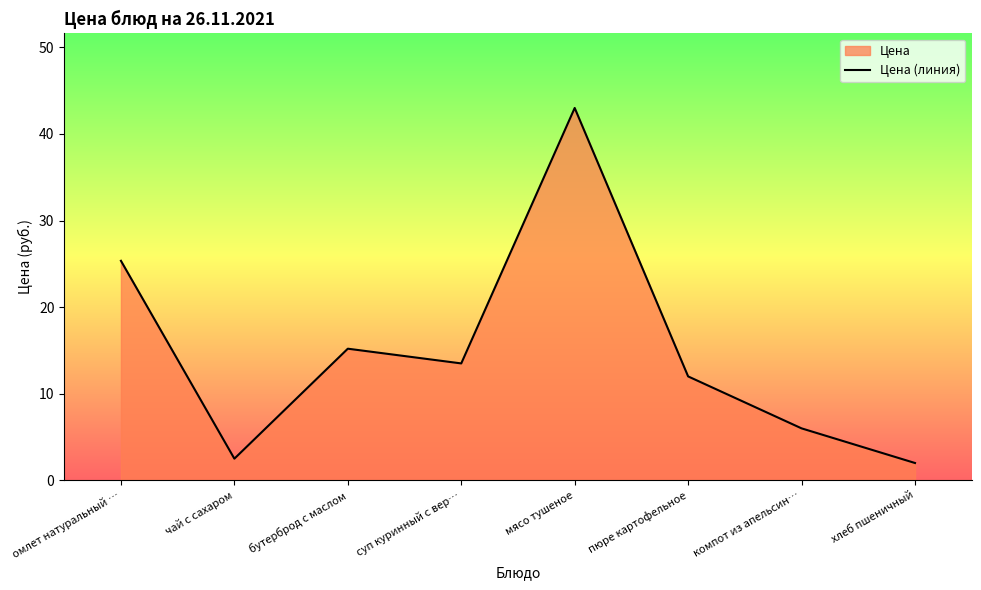

What is the smallest value displayed?

2.0